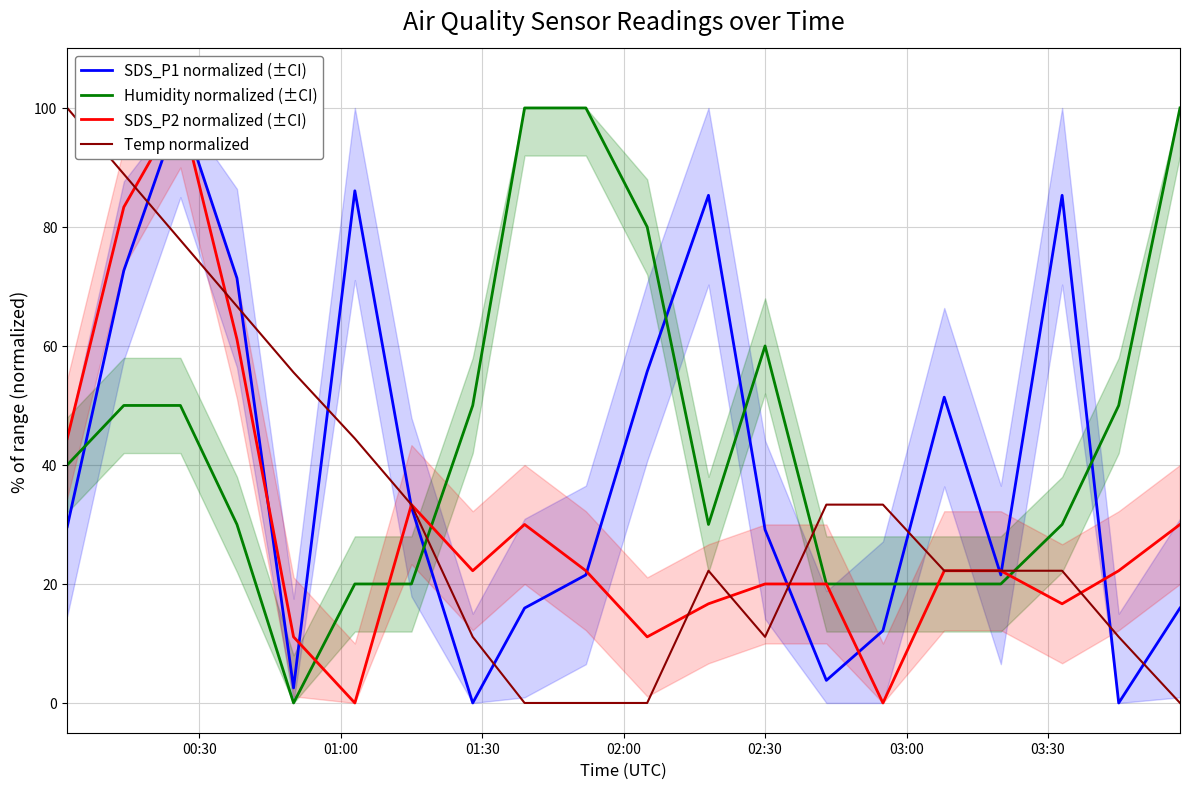

Reading right to left, transcribe all the data shown in this chart.

SDS_P1 normalized (±CI): 15.9	0.0	85.3	21.5	51.4	12.2	3.8	29.1	85.3	55.7	21.5	15.9	0.0	32.9	86.1	2.5	71.4	100.0	72.7	29.6
Humidity normalized (±CI): 100.0	50.0	30.0	20.0	20.0	20.0	20.0	60.0	30.0	80.0	100.0	100.0	50.0	20.0	20.0	0.0	30.0	50.0	50.0	40.0
SDS_P2 normalized (±CI): 30.0	22.2	16.7	22.2	22.2	0.0	20.0	20.0	16.7	11.1	22.2	30.0	22.2	33.3	0.0	11.1	61.1	100.0	83.3	44.4
Temp normalized: 0.0	11.1	22.2	22.2	22.2	33.3	33.3	11.1	22.2	0.0	0.0	0.0	11.1	33.3	44.4	55.6	66.7	77.8	88.9	100.0